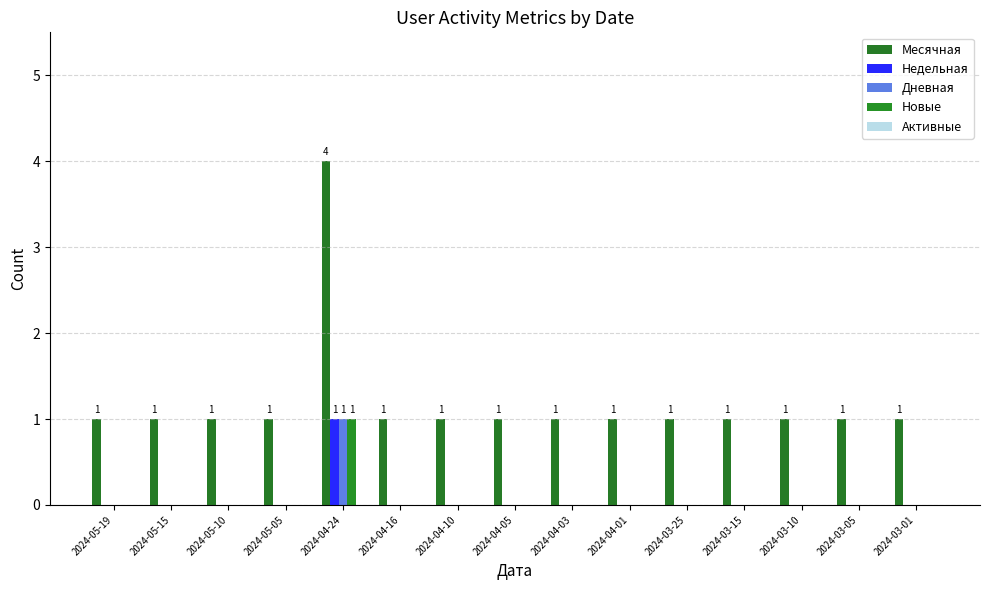

What is the label of the 7th bar from the left?

2024-04-10